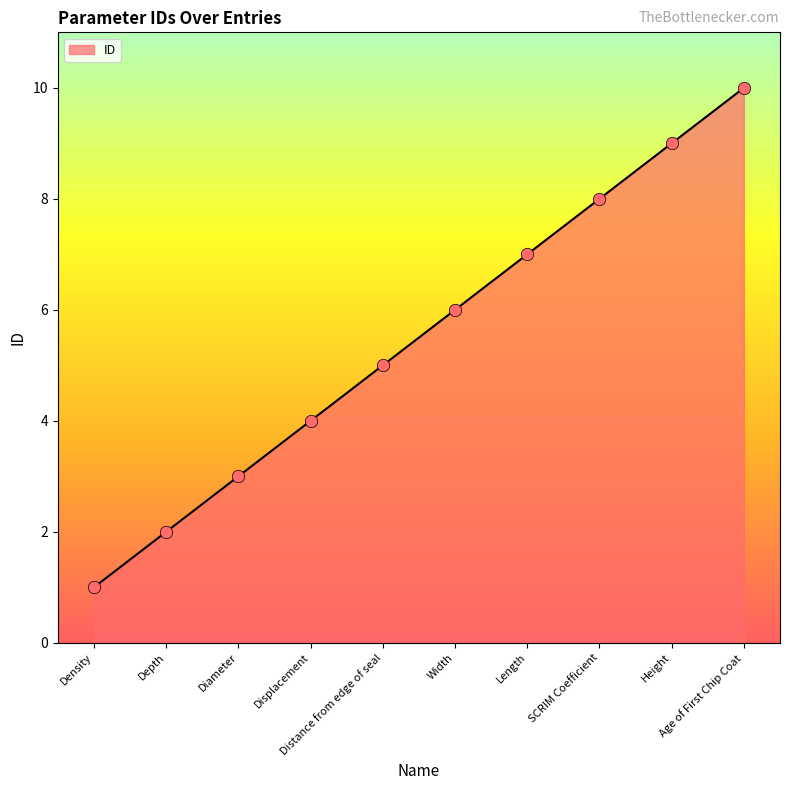

What is the change in value from Depth to Displacement?

+2